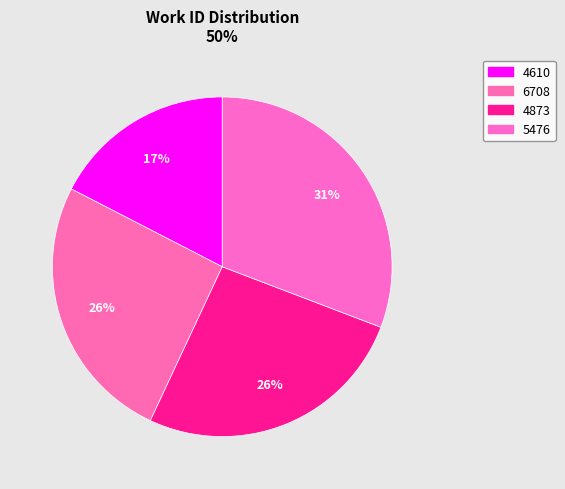

Which slice is the smallest?

4610